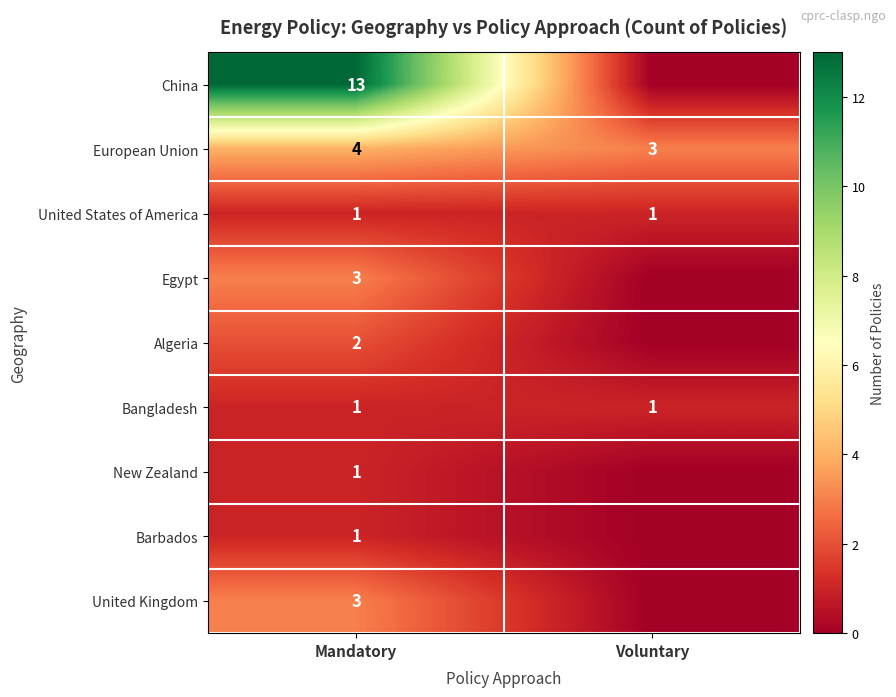

What is the total value across all series at Voluntary?

5